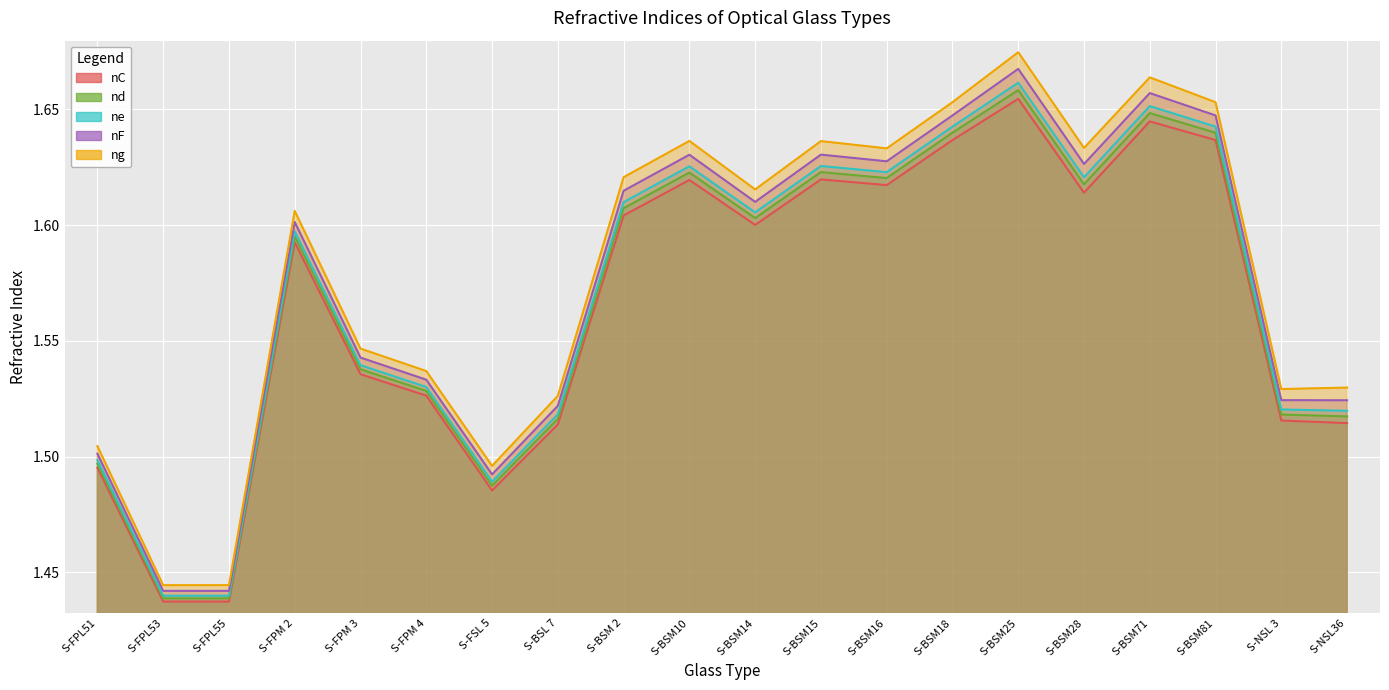

What is the label of the 11th point from the right?

S-BSM10